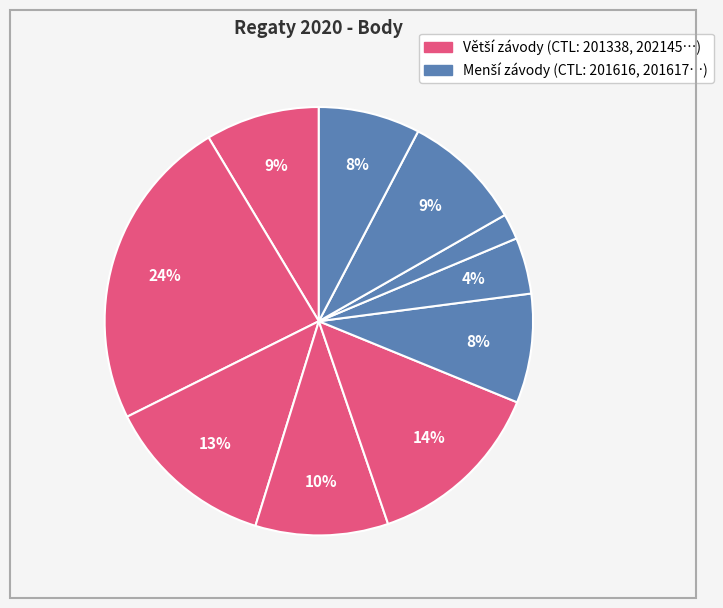

Rank the categories by value from lowest to highest.

201616, 201617, 201504, 201328, 201627, 201707, 201135, 204024, 202145, 201338